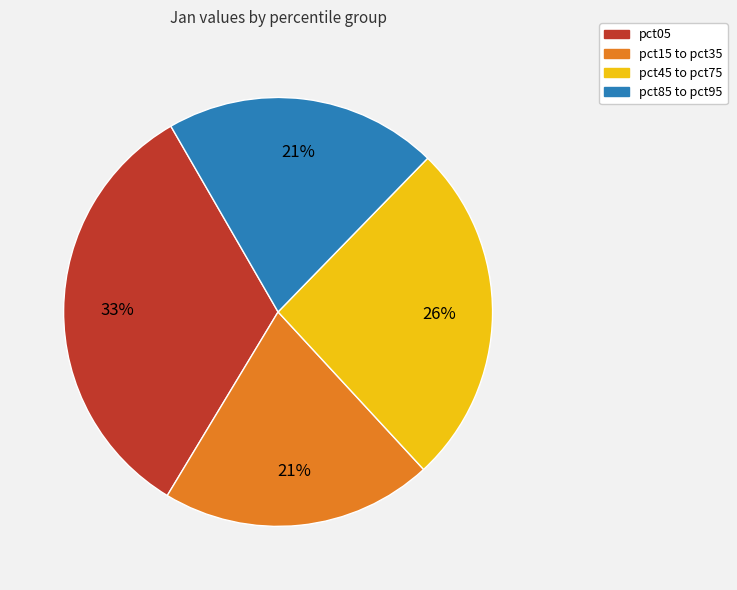

The pct05 slice represents 33% of the pie. True or false?

True